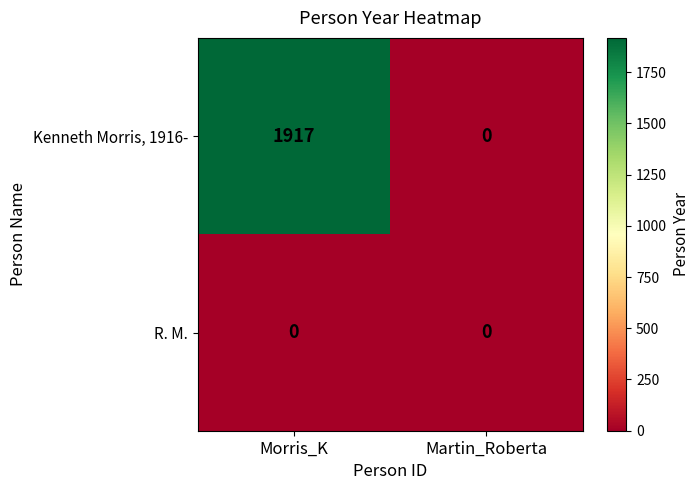

What is the total value across all series at Morris_K?

1917